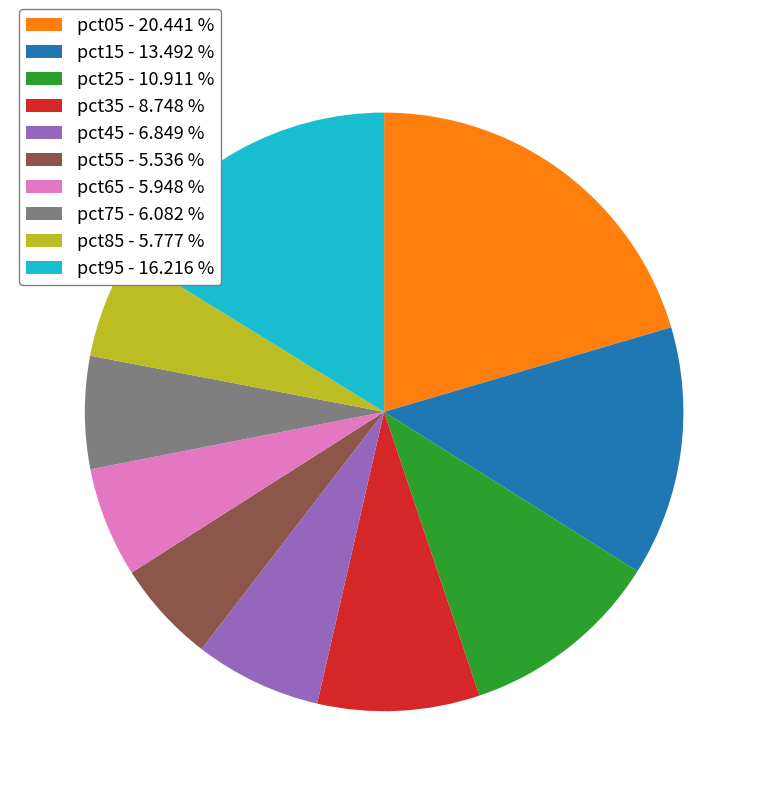

Does any single category account for the majority?

No